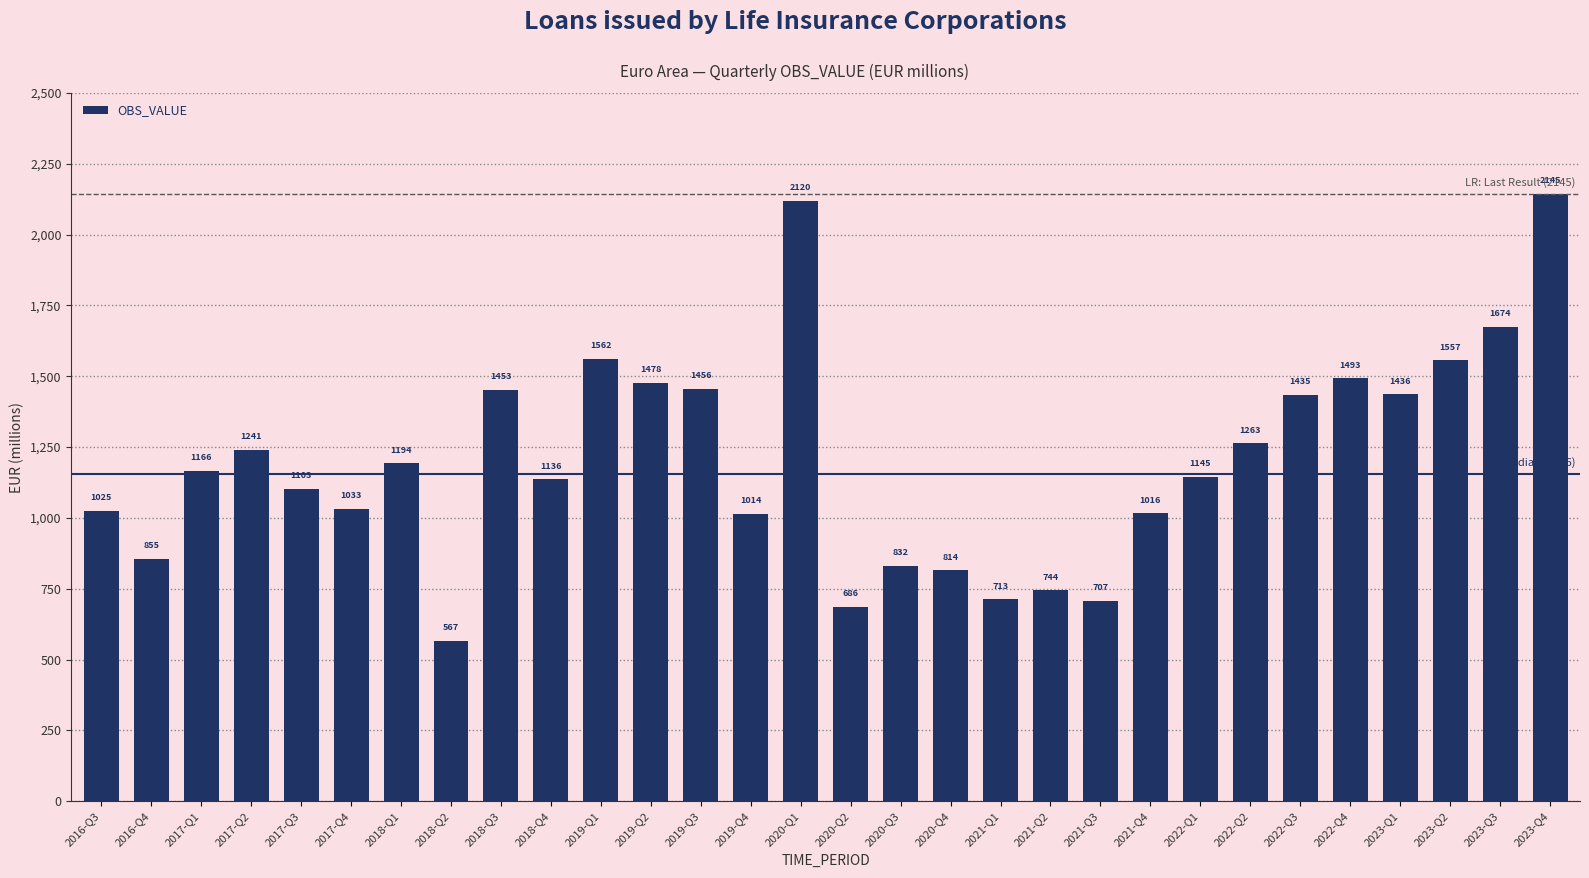

Are the bars horizontal?

No